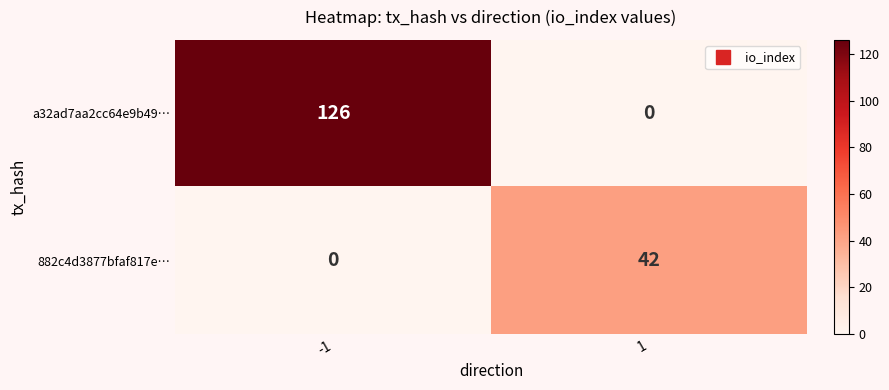

Which series has the largest total across all categories?

a32ad7aa2cc64e9b49…